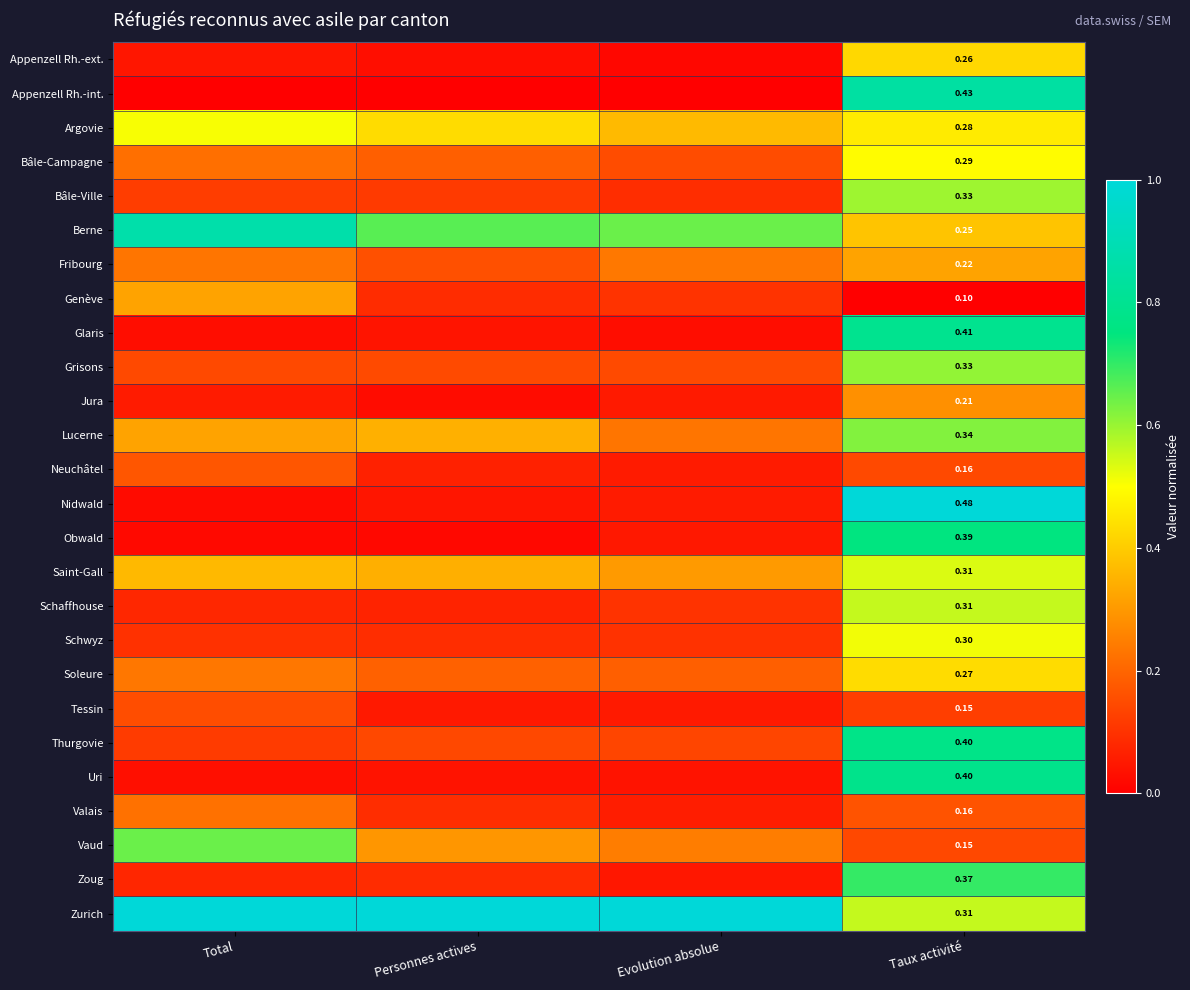

Between Personnes actives and Taux activité, which is larger?

Taux activité